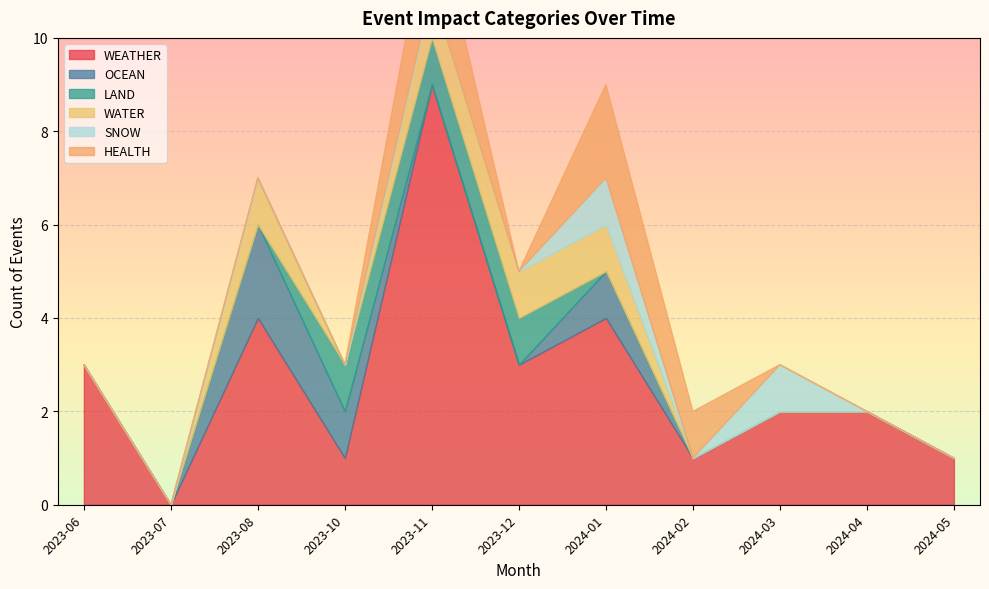

Which has a higher value, 2023-11 or 2023-11?

2023-11